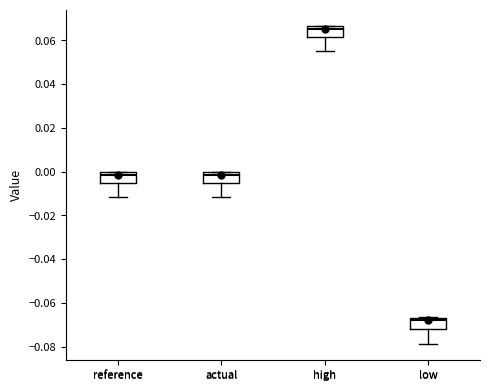

Reading left to right, read every box against the y-axis: the position of its median line, the range the box covers, and the ends of its whiskers. The values are not printed on the chart, so give them approximately, as read against the axis.

reference: median -0.002, box -0.006 to 0.000, whiskers -0.012 to 0.000
actual: median -0.002, box -0.006 to 0.000, whiskers -0.012 to 0.000
high: median 0.066 (just below the box's upper edge), box 0.062 to 0.066, whiskers 0.056 to 0.066
low: median -0.068, box -0.072 to -0.066, whiskers -0.078 to -0.066